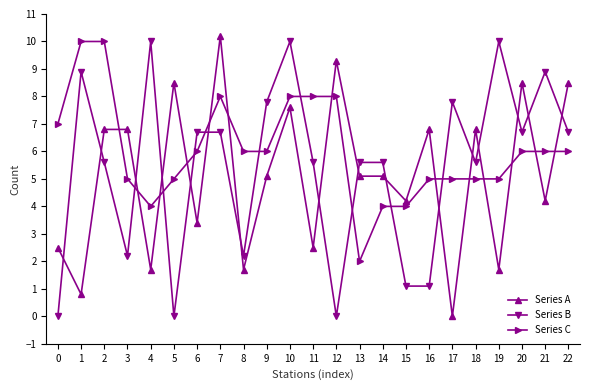

Reading right to left, list all the values displayed in this chart.

Series A: 8.5	4.2	8.5	1.7	6.8	0.0	6.8	4.2	5.1	5.1	9.3	2.5	7.6	5.1	1.7	10.2	3.4	8.5	1.7	6.8	6.8	0.8	2.5
Series B: 6.7	8.9	6.7	10.0	5.6	7.8	1.1	1.1	5.6	5.6	0.0	5.6	10.0	7.8	2.2	6.7	6.7	0.0	10.0	2.2	5.6	8.9	0.0
Series C: 6.0	6.0	6.0	5.0	5.0	5.0	5.0	4.0	4.0	2.0	8.0	8.0	8.0	6.0	6.0	8.0	6.0	5.0	4.0	5.0	10.0	10.0	7.0